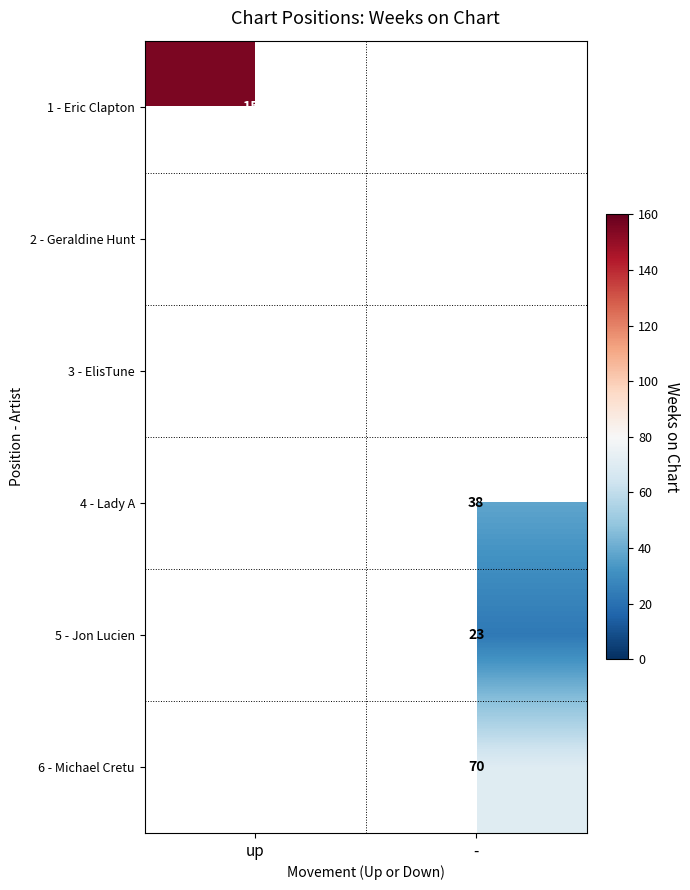

At how many categories does at least one series exceed 123?

1